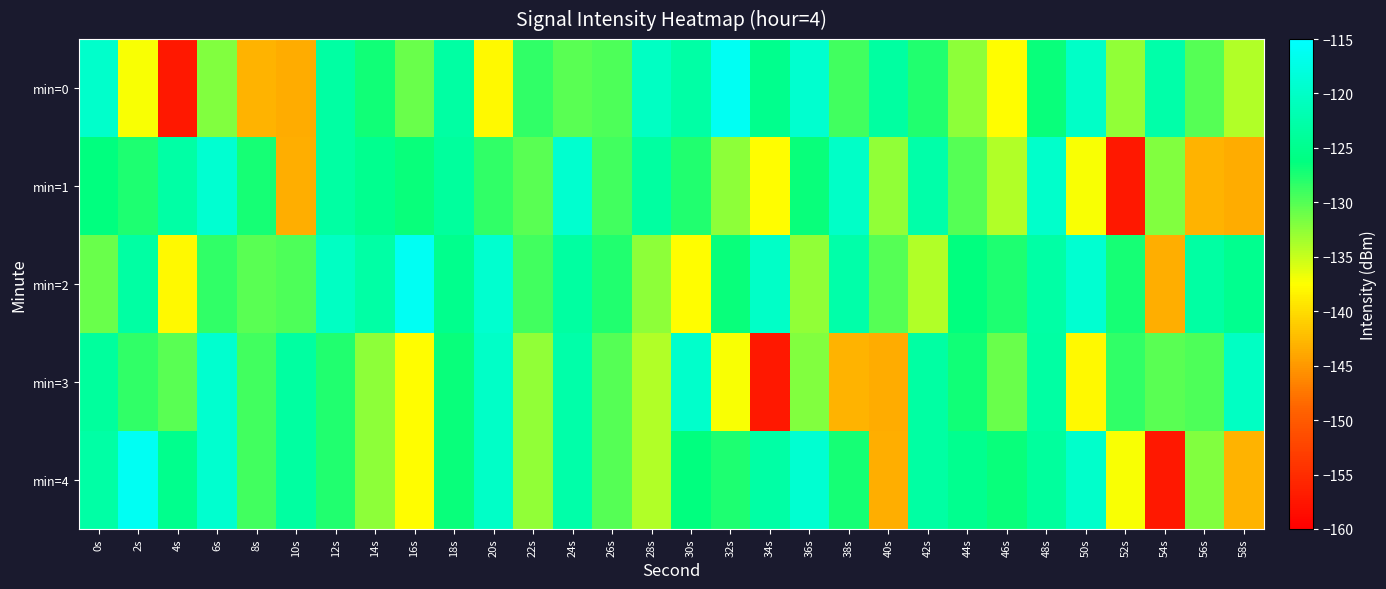

Which series has the largest total across all categories?

min=2